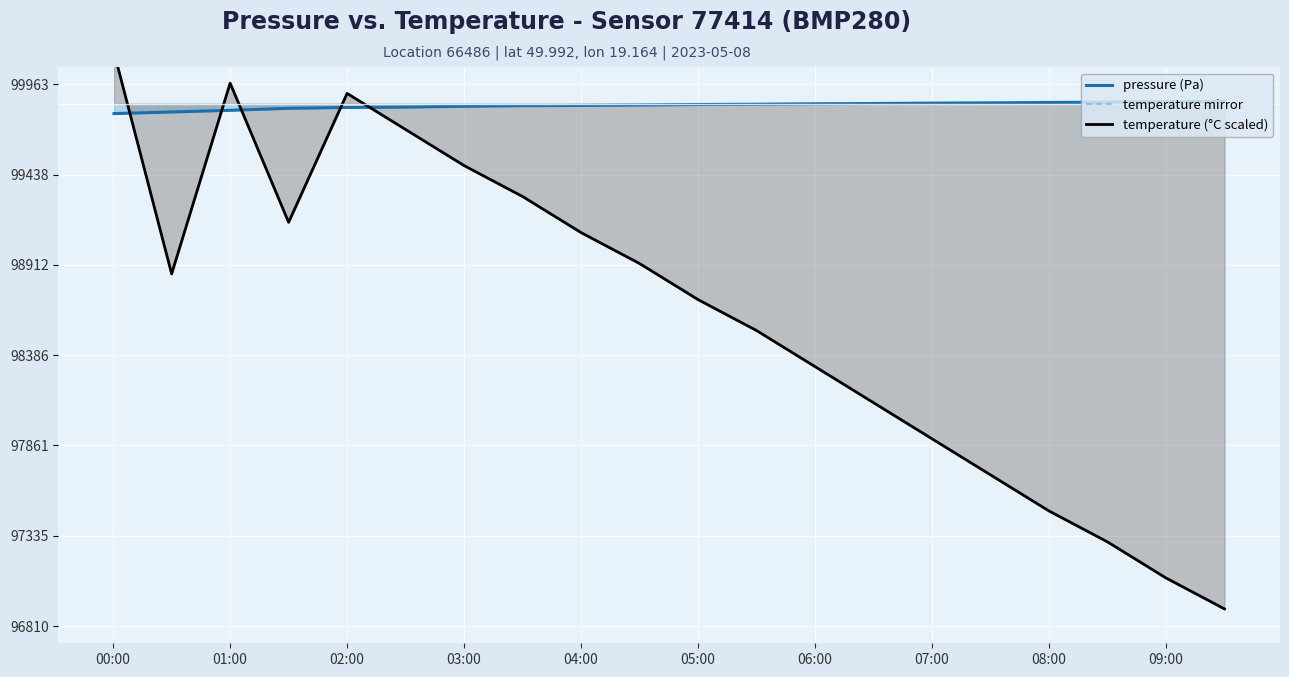

What is the value of the temperature mirror point at the 19th from the left?

97090.0